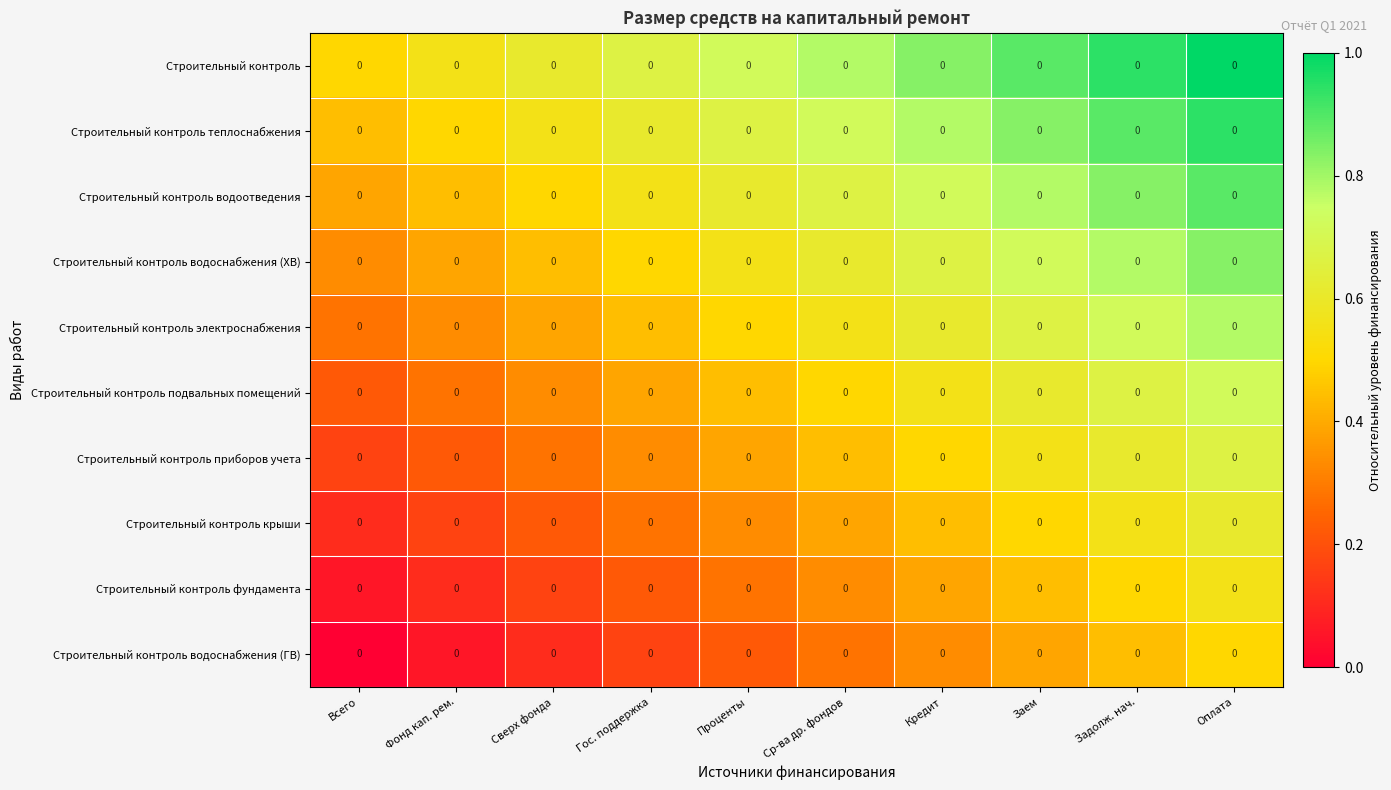

What is the spread (max minus min) of values at Всего?

0.5